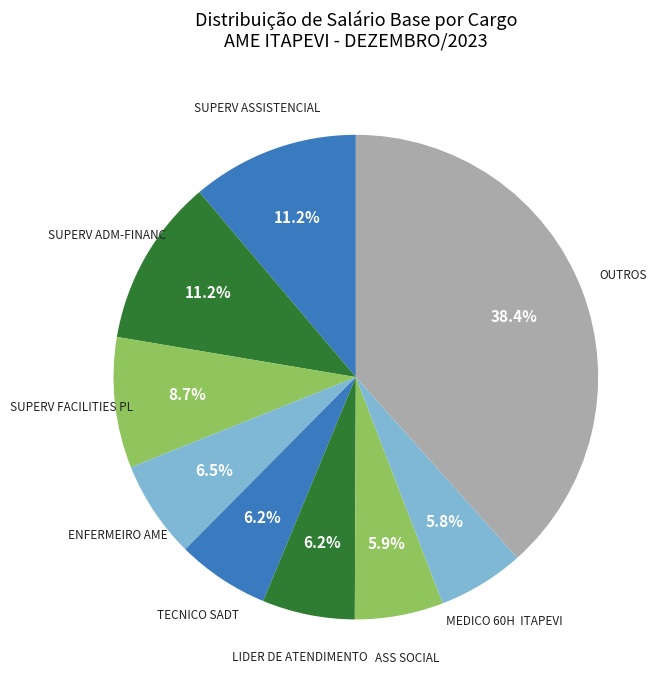

How many slices are in this pie chart?

9